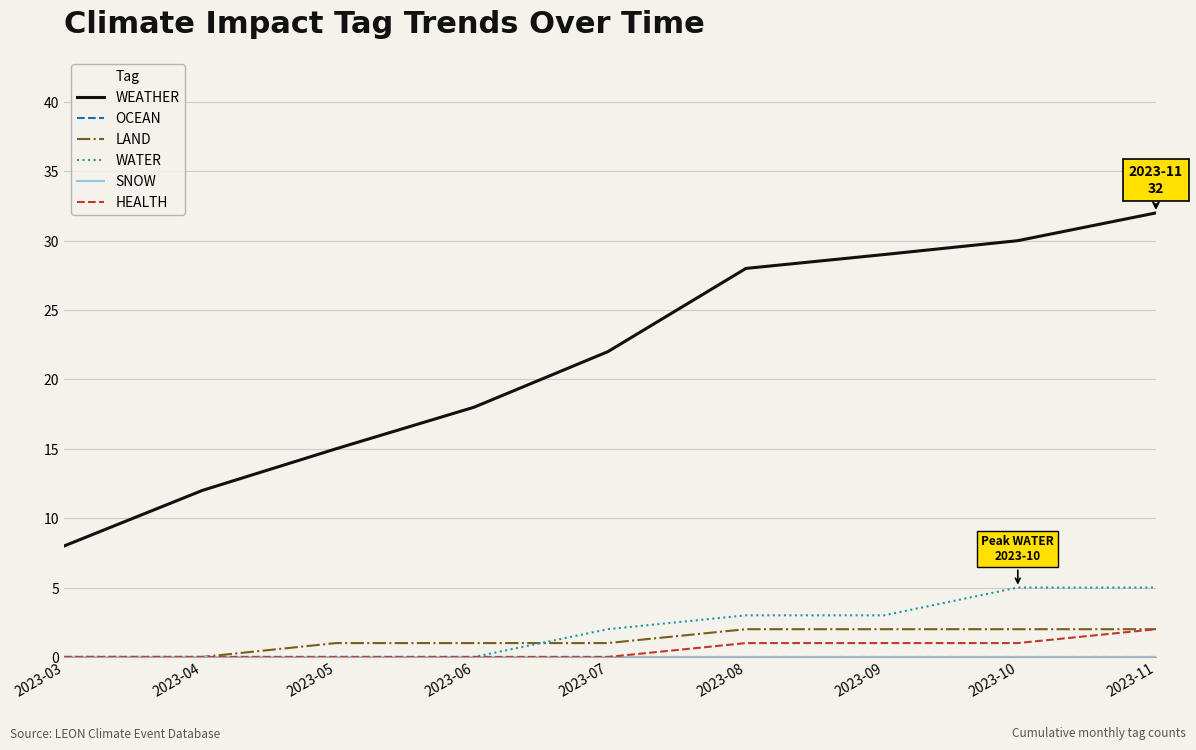

Is this an area chart (filled region under the line)?

No